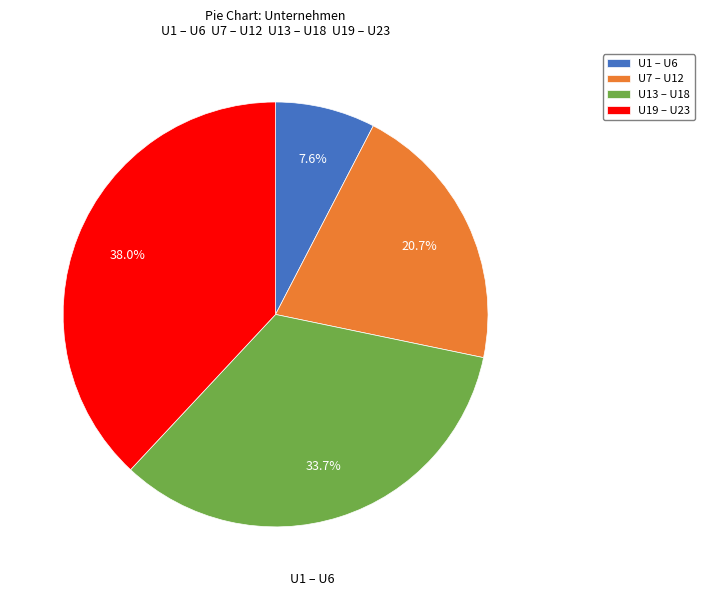

Is the sum of U1 – U6 and U7 – U12 greater than half?

No